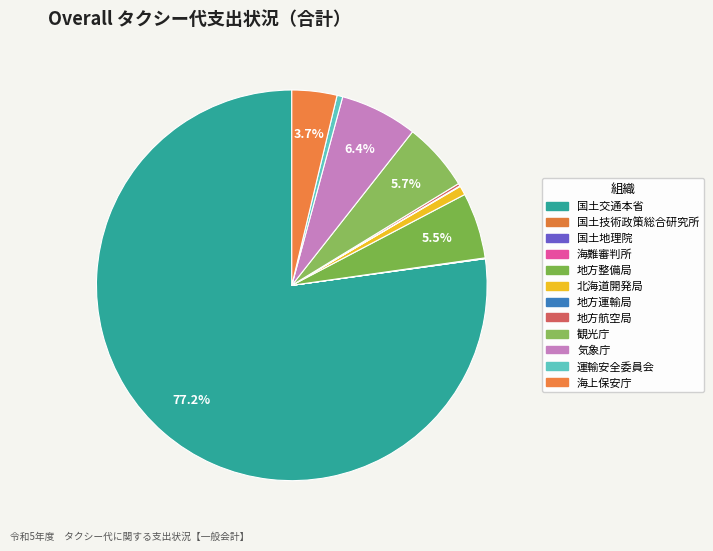

Which has a higher value, 国土地理院 or 国土交通本省?

国土交通本省